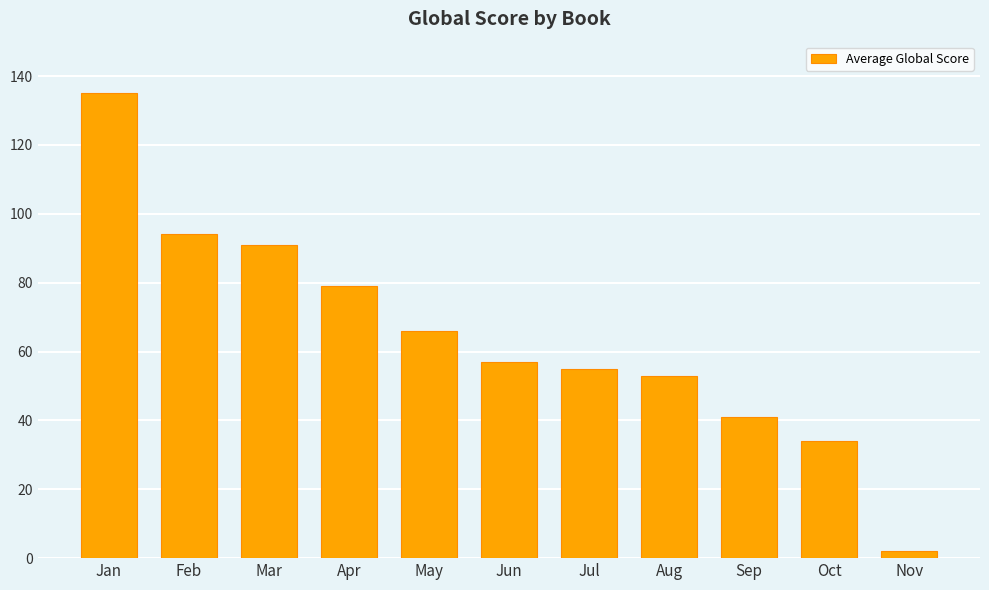

What is the greatest value displayed?

135